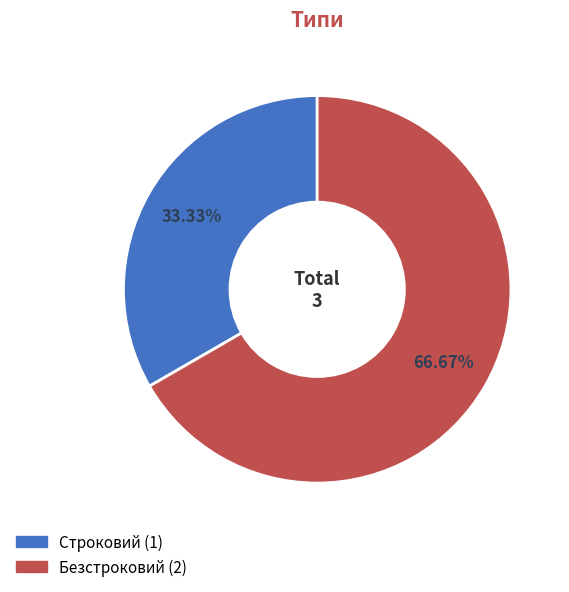

To the nearest percent, what portion does Строковий represent?

33%